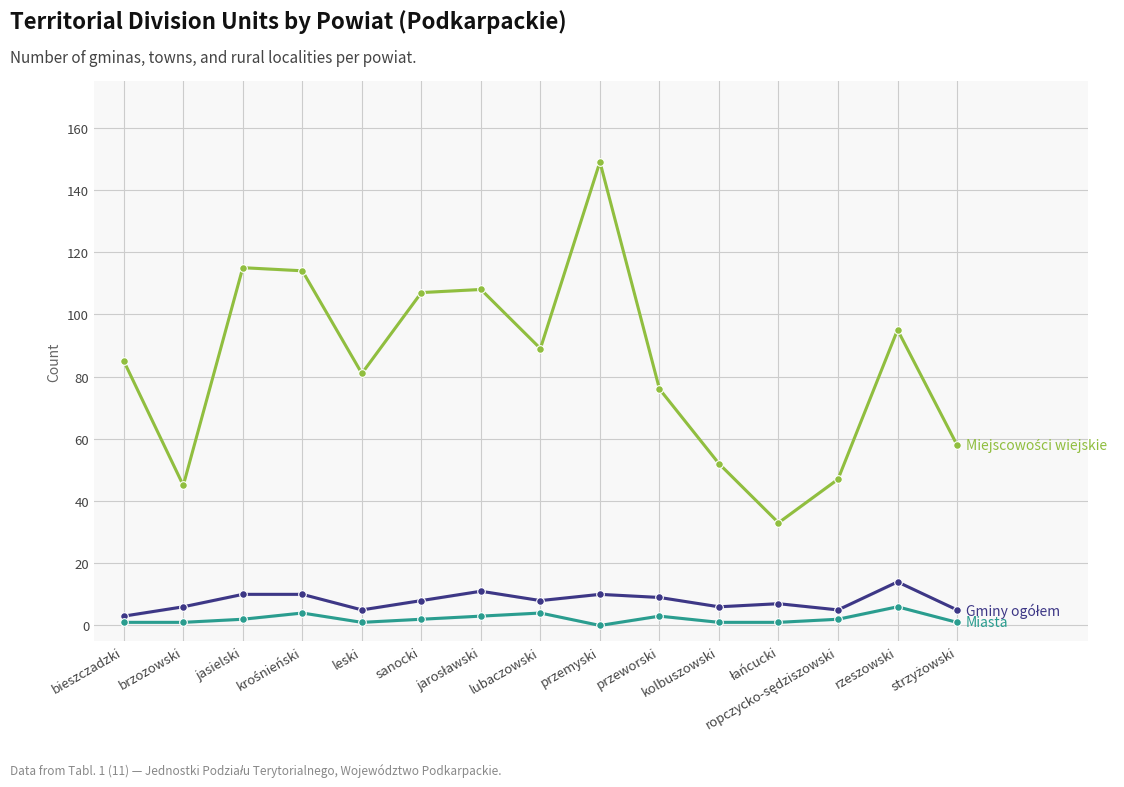

True or false: Miasta has more than 1 points higher than both neighbors.

True